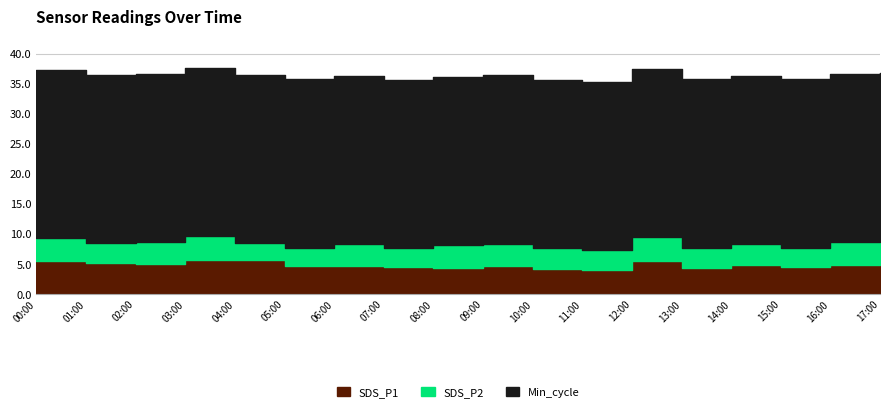

Which series has the largest total across all categories?

Min_cycle